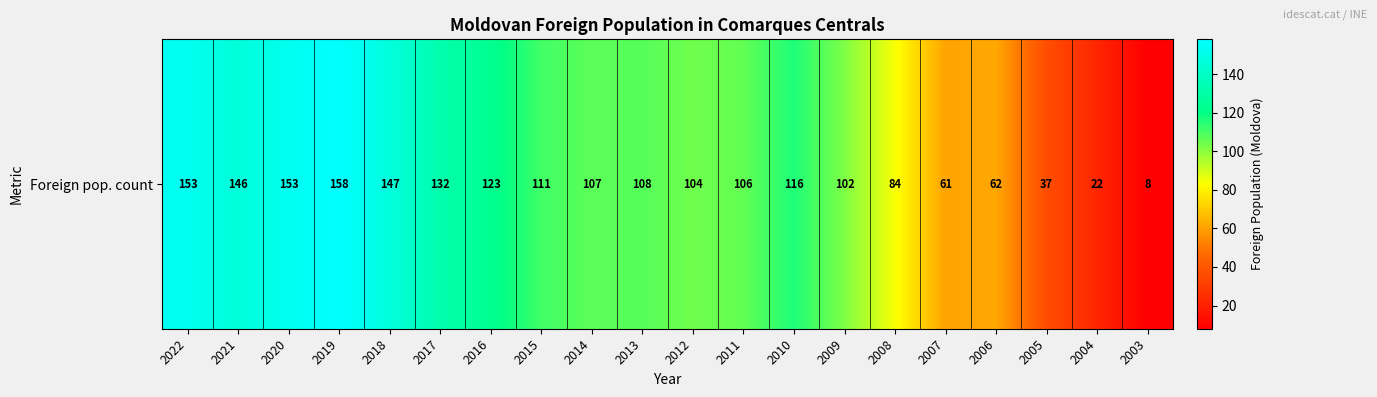

At which label does the data first exceed 108?

2022